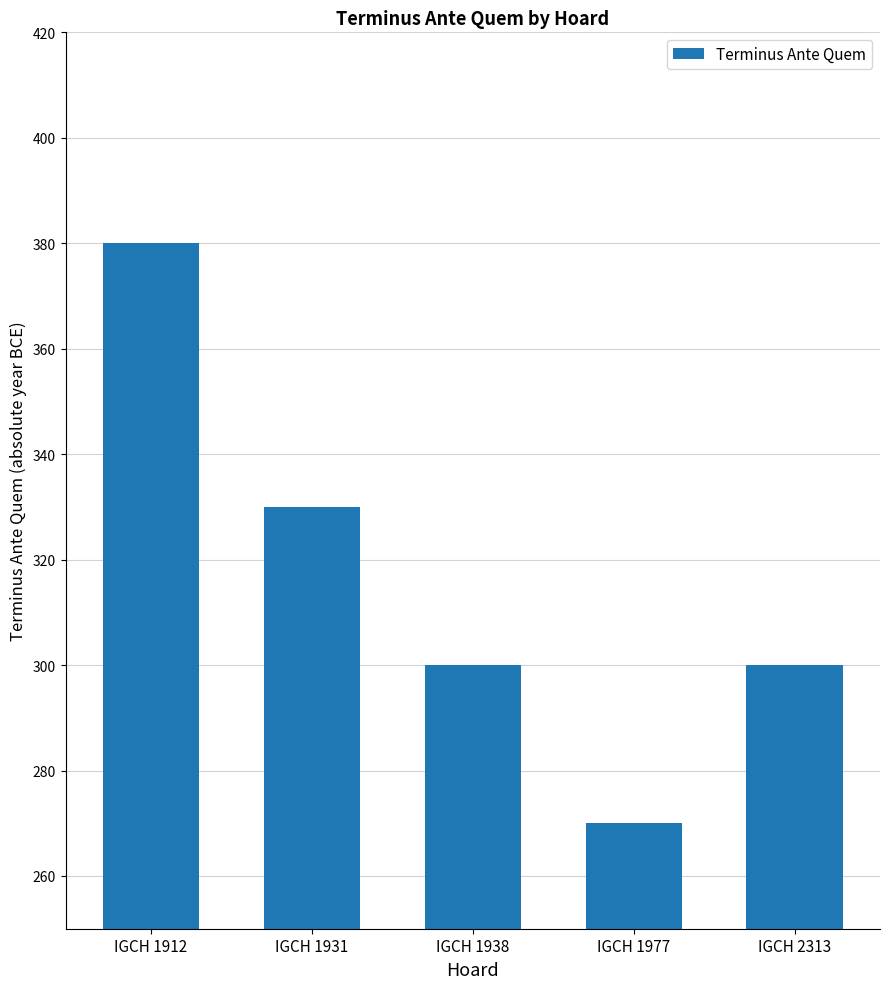

At which label does the data first exceed 300?

IGCH 1912